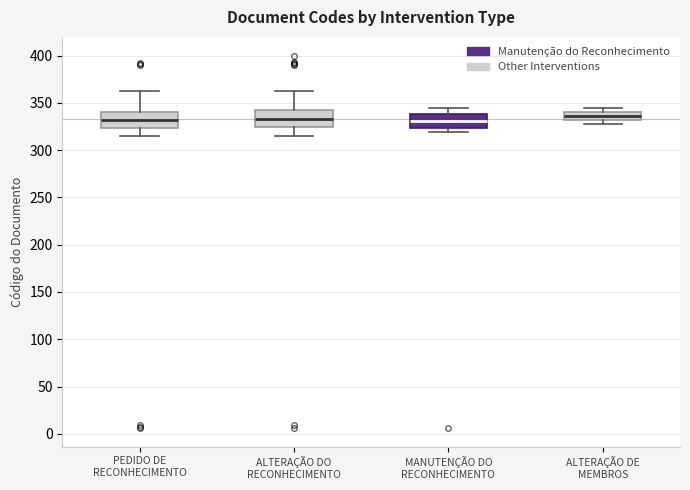

Where does the upper whisker of the box for ALTERAÇÃO DO RECONHECIMENTO end on the y-axis? The values are not printed on the chart, so give them approximately, as read against the axis.

365